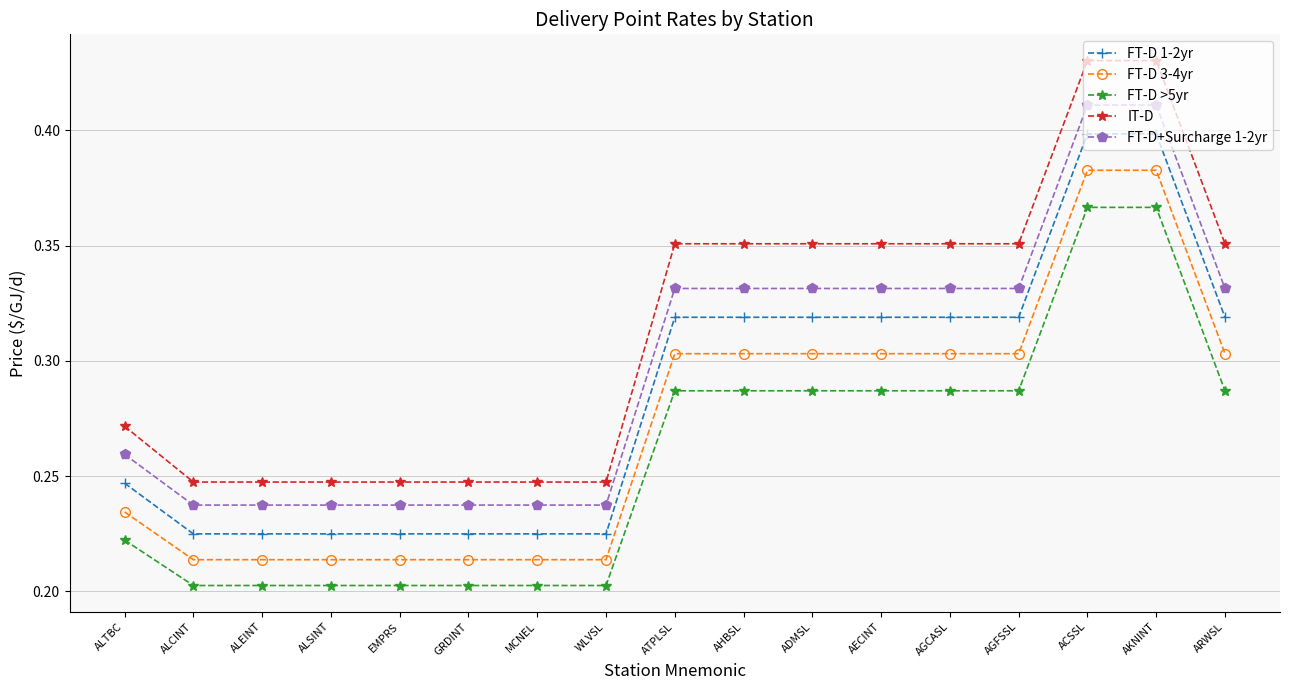

True or false: IT-D and FT-D+Surcharge 1-2yr cross at least once.

False